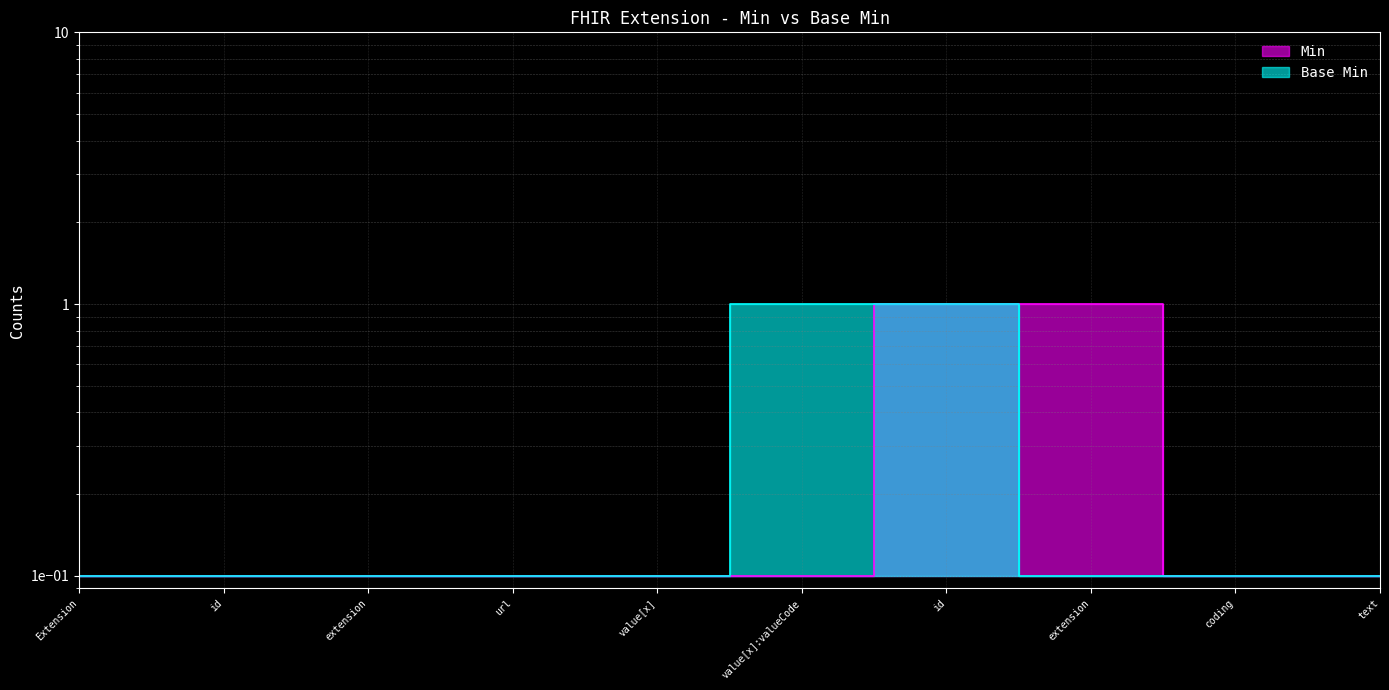

At which category is the sum across all series the highest?

id